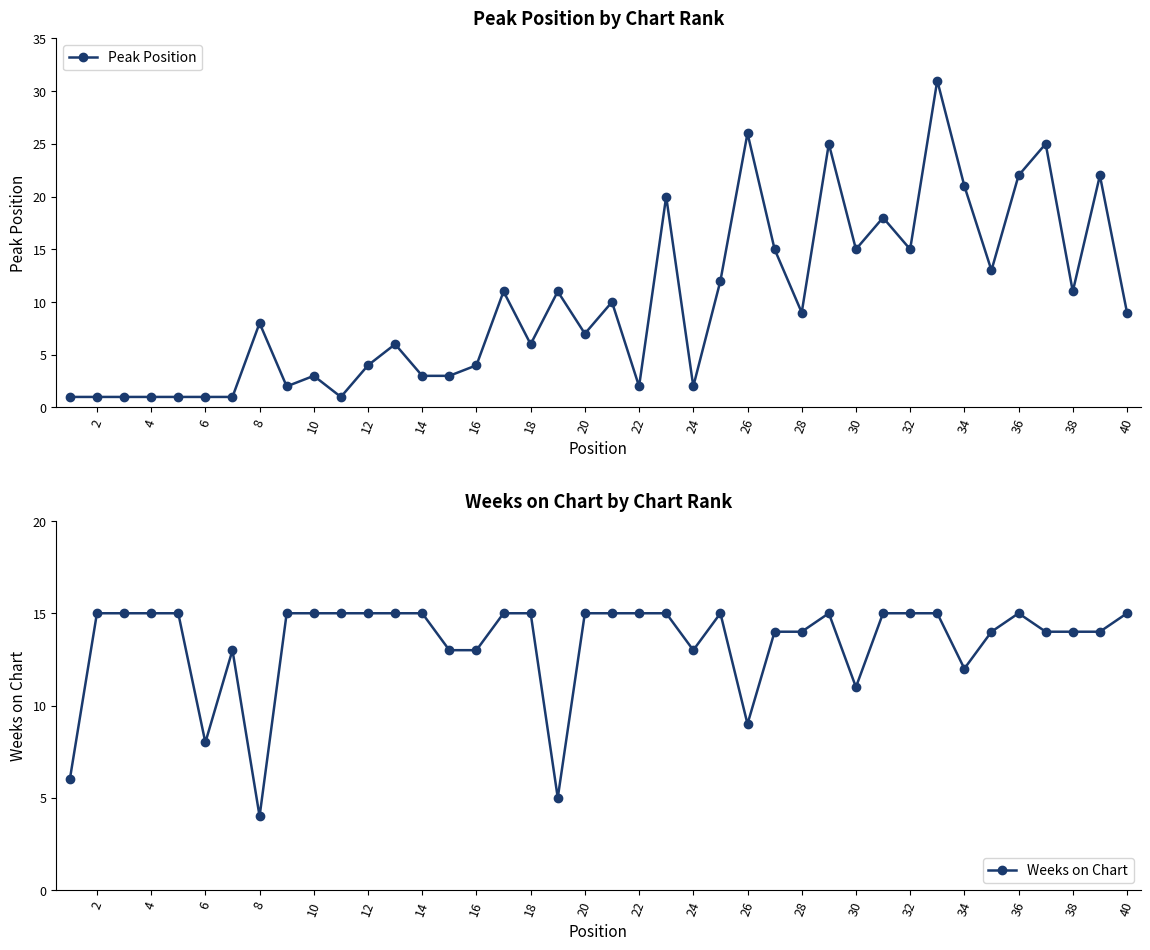

True or false: Peak Position has a value of 5 at 40.

False